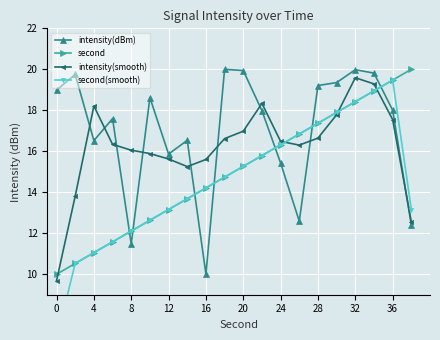

In intensity(smooth), how many points are higher than both neighbors (excluding endpoints)?

3